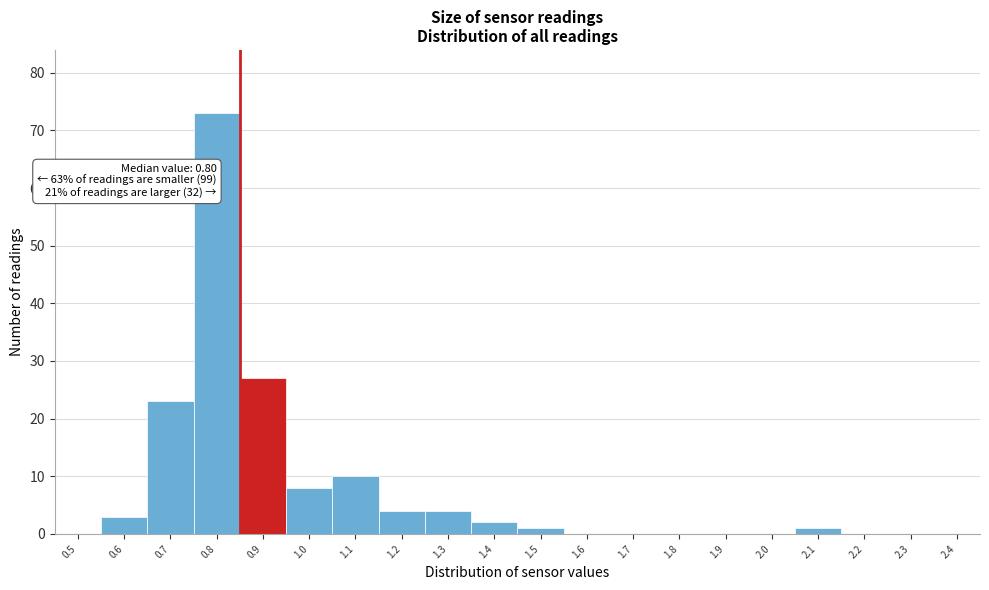

Reading left to right, what are all the values shown in this chart?

0.5=0	0.6=3	0.7=23	0.8=73	0.9=27	1.0=8	1.1=10	1.2=4	1.3=4	1.4=2	1.5=1	1.6=0	1.7=0	1.8=0	1.9=0	2.0=0	2.1=1	2.2=0	2.3=0	2.4=0